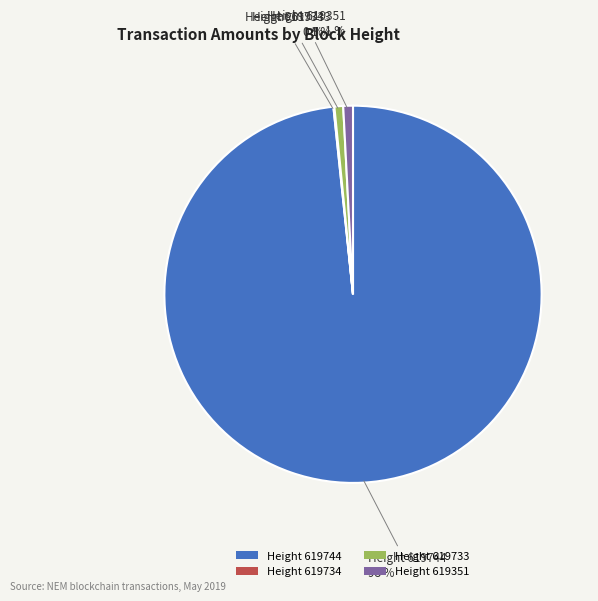

To the nearest percent, what percentage of the pie is Height 619744?

98%